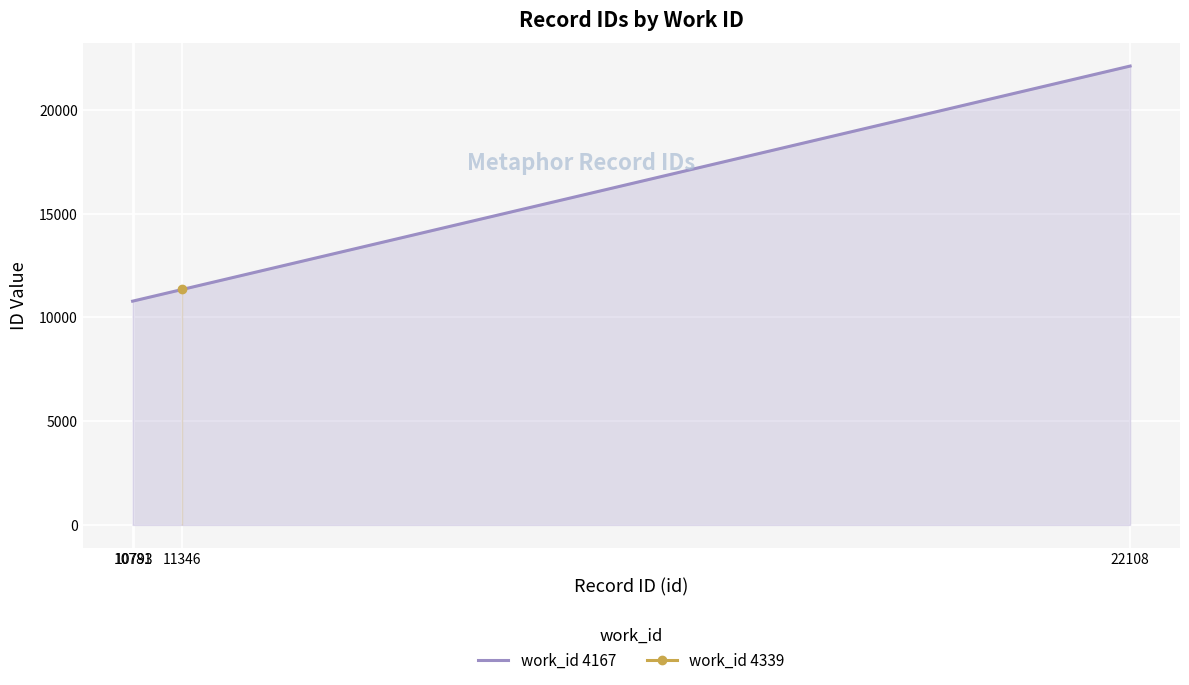

Which label corresponds to the smallest value in the chart?

10781